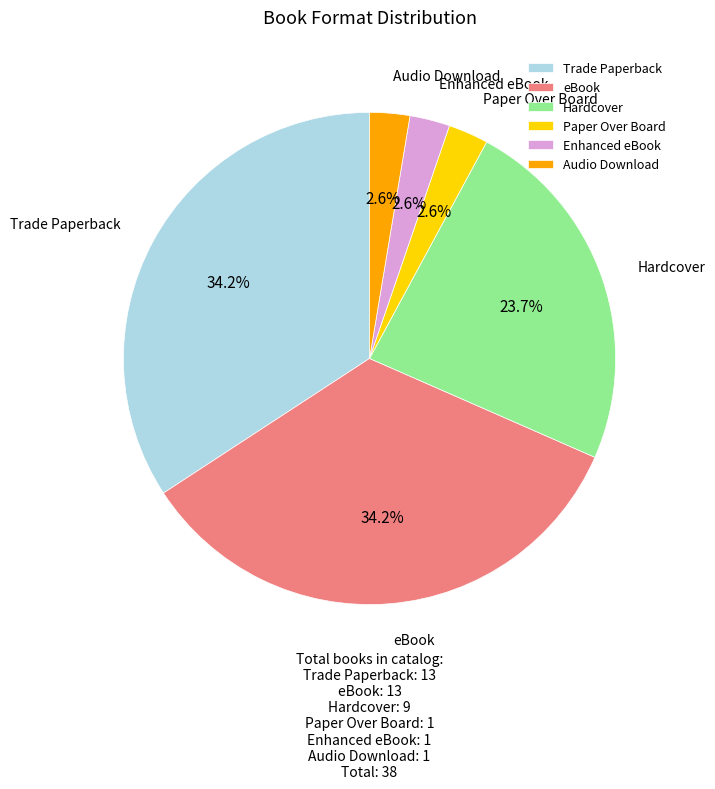

Is there any slice that represents more than half of the pie?

No